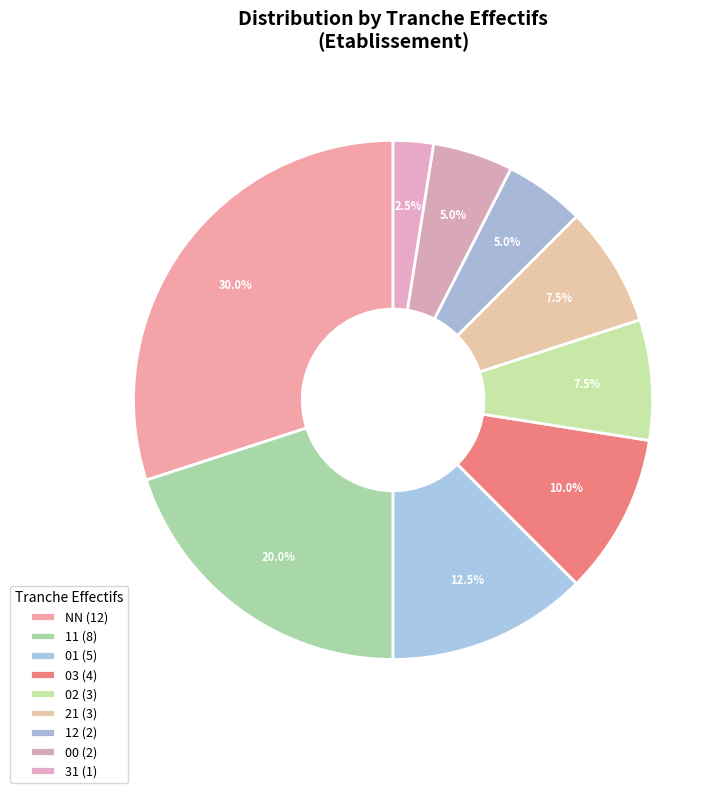

How many segments does this pie chart have?

9